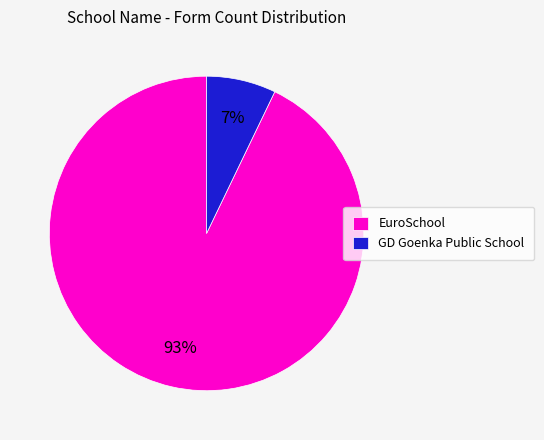

To the nearest percent, what is the difference between the largest and smallest slice percentages?

86%